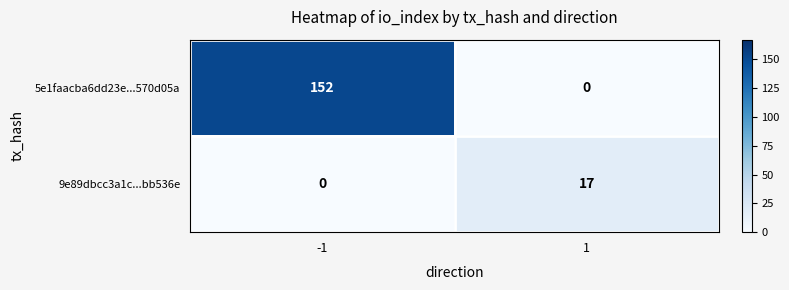

Rank the series at 1 from highest to lowest value.

9e89dbcc3a1c...bb536e, 5e1faacba6dd23e...570d05a